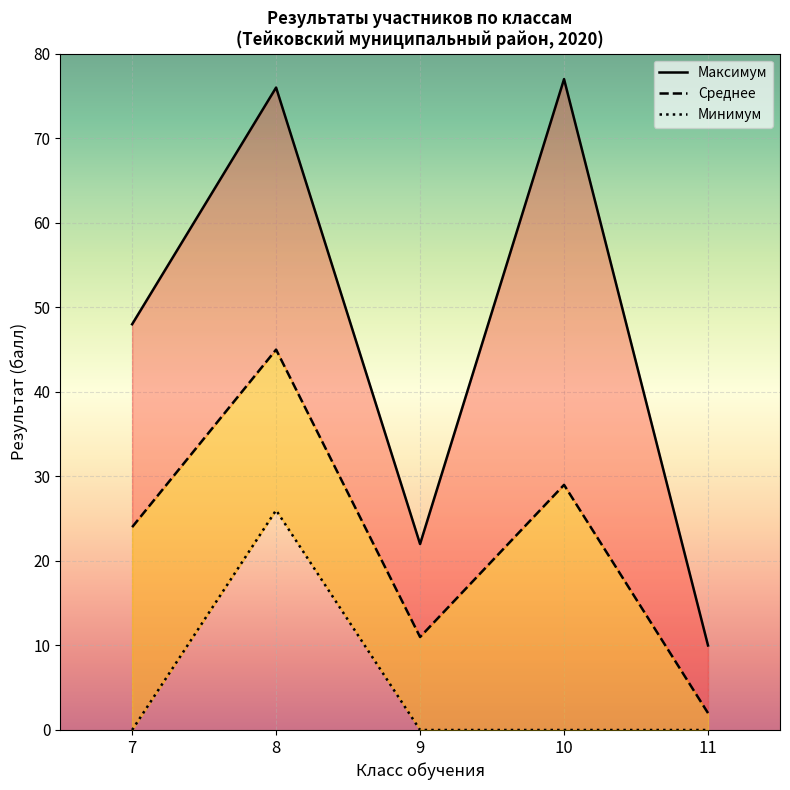

Which series changed the most between 9 and 10?

Максимум